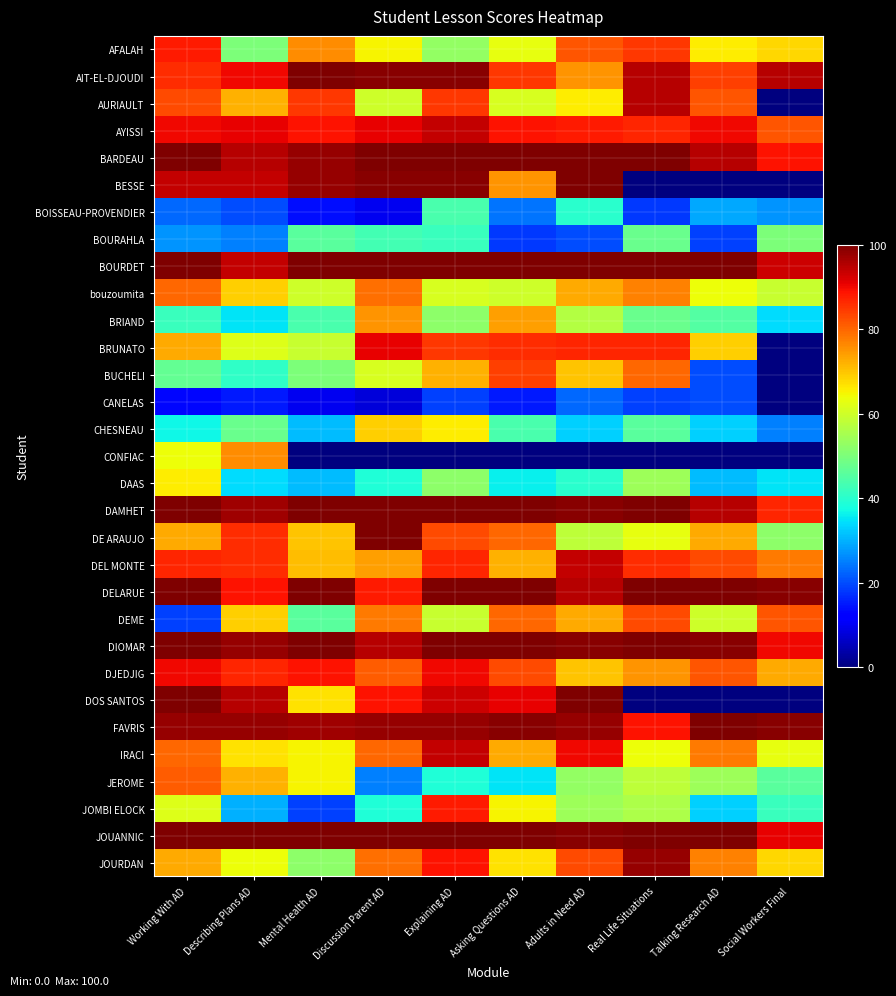

List the series in order of their peak value, highest first.

AIT-EL-DJOUDI, BARDEAU, BESSE, BOURDET, DAMHET, DE ARAUJO, DELARUE, DIOMAR, DOS SANTOS, FAVRIS, JOUANNIC, JOURDAN, AURIAULT, AYISSI, DEL MONTE, IRACI, BRUNATO, DJEDJIG, AFALAH, JOMBI ELOCK, BUCHELI, DEME, JEROME, bouzoumita, CONFIAC, BRIAND, CHESNEAU, DAAS, BOURAHLA, BOISSEAU-PROVENDIER, CANELAS